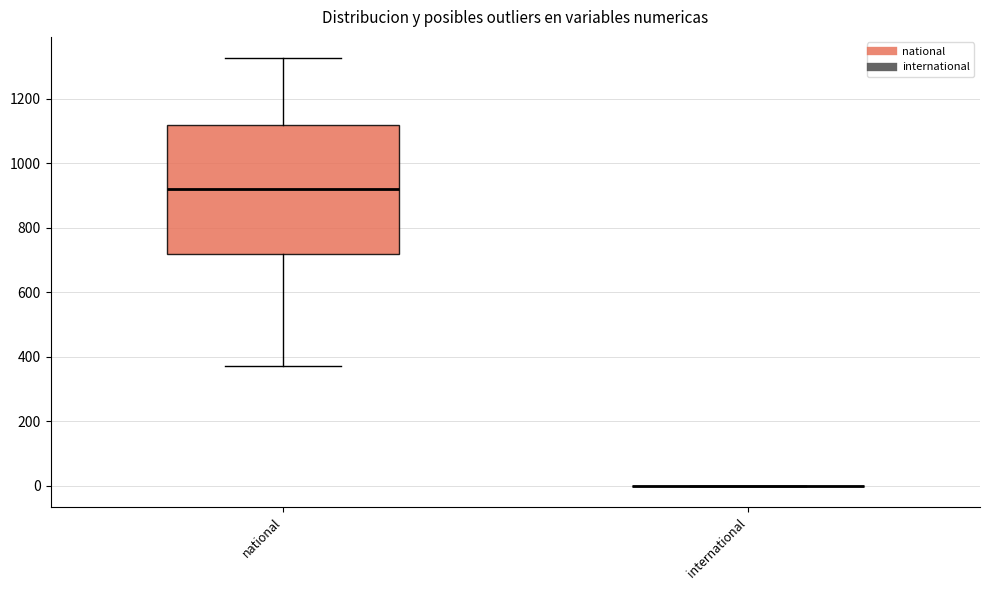

Reading left to right, read every box against the y-axis: the position of its median line, the range the box covers, and the ends of its whiskers. The values are not printed on the chart, so give them approximately, as read against the axis.

national: median 920, box 720 to 1120, whiskers 380 to 1320
international: box collapsed to a line at 0, whiskers 0 to 0